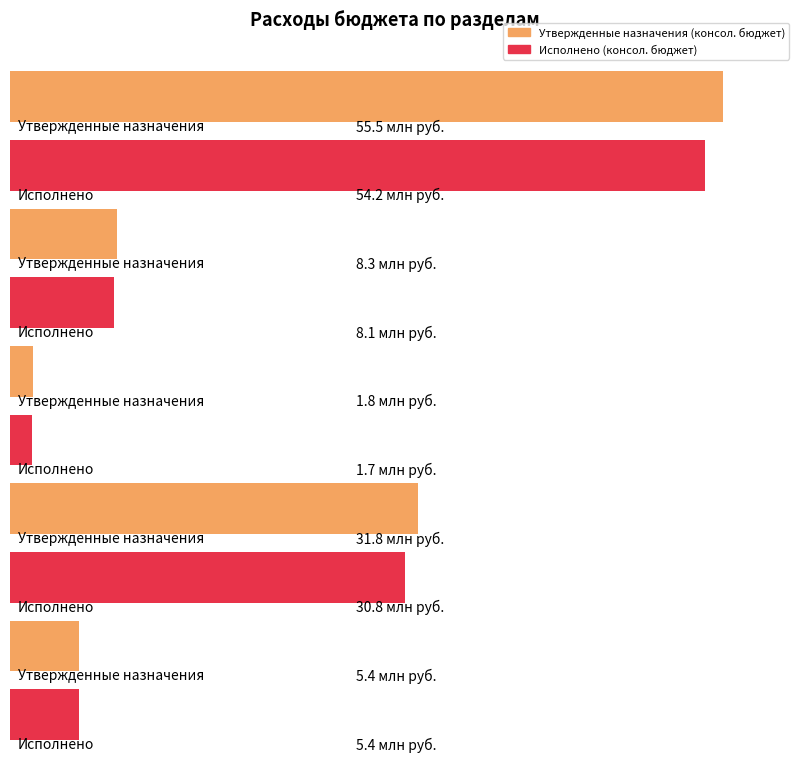

List the series in order of their peak value, lowest first.

Исполнено (консол. бюджет), Утвержденные назначения (консол. бюджет)